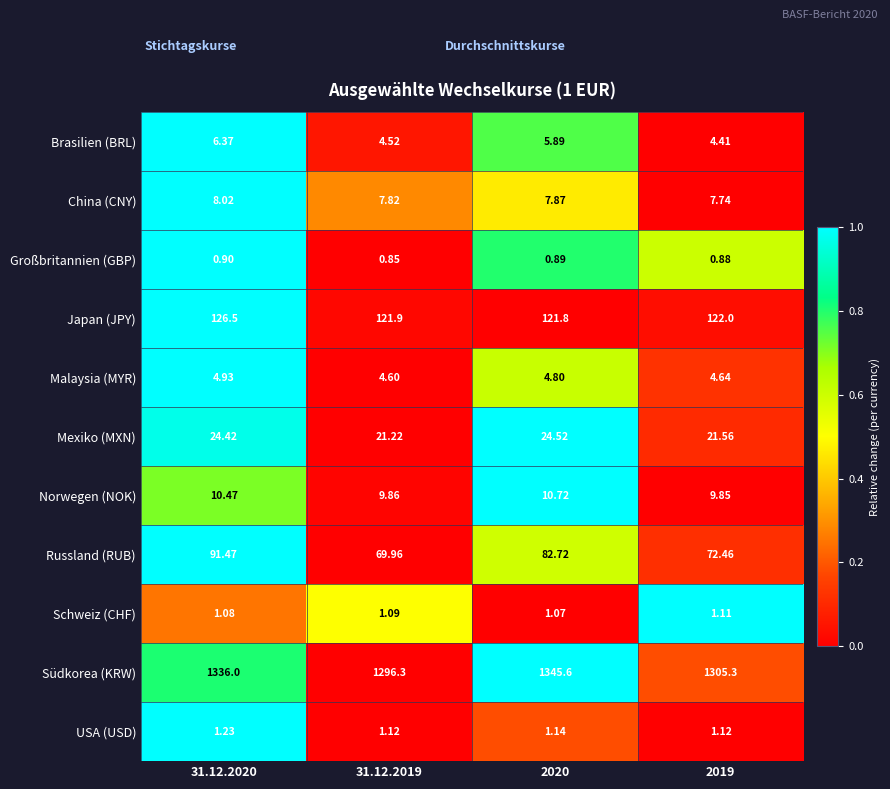

Which series has the largest total across all categories?

Südkorea (KRW)